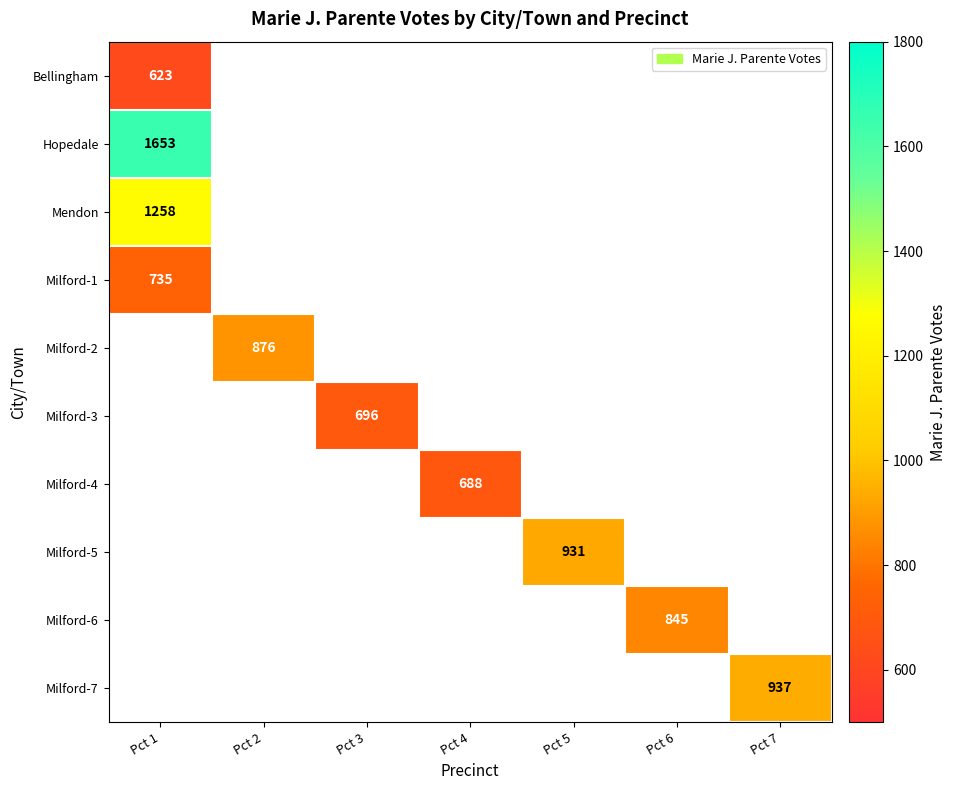

At which category does the chart reach its peak across all series?

Pct 1